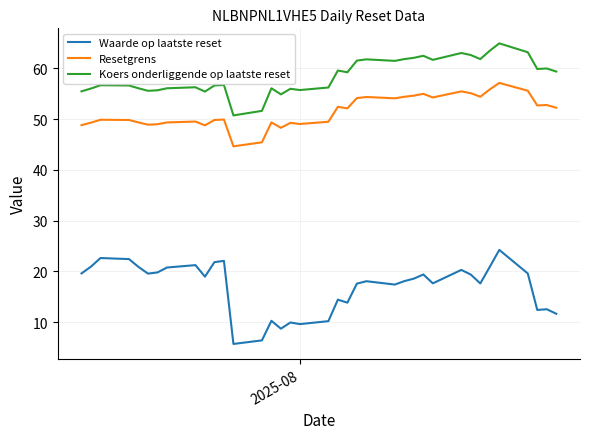

List the series in order of their overall mean, highest first.

Koers onderliggende op laatste reset, Resetgrens, Waarde op laatste reset